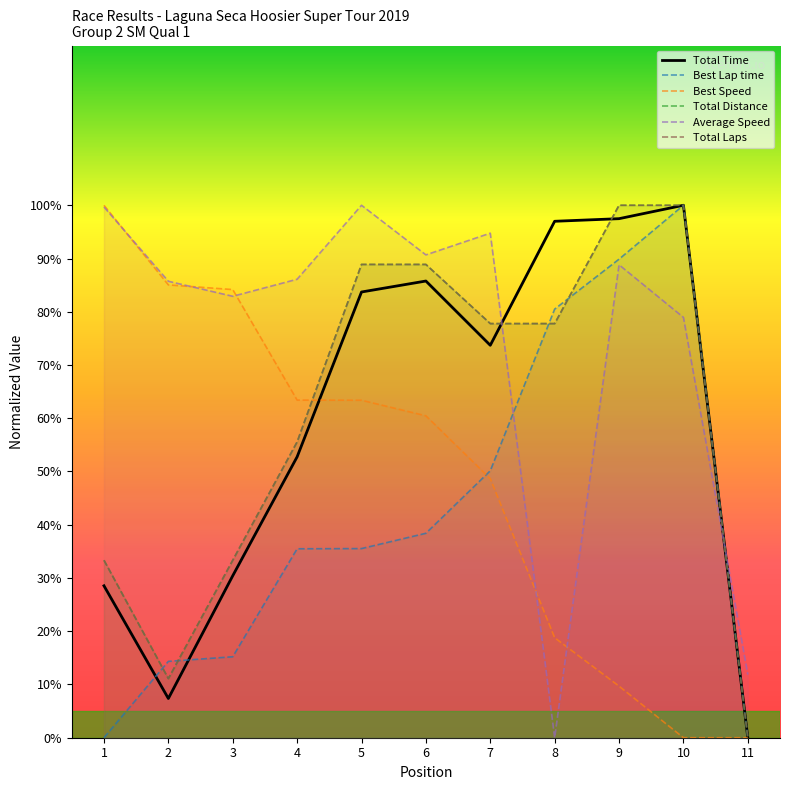

Which category has the lowest value in the Average Speed series?

8